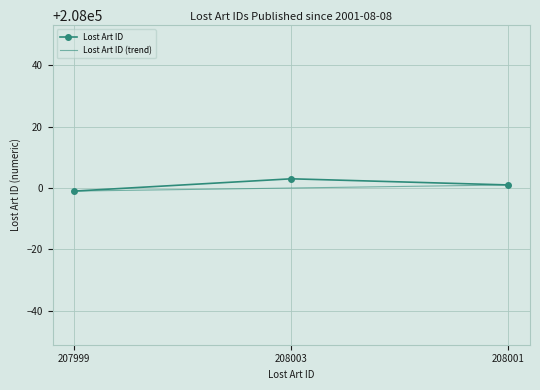

Reading left to right, transcribe all the data shown in this chart.

207999	208003	208001